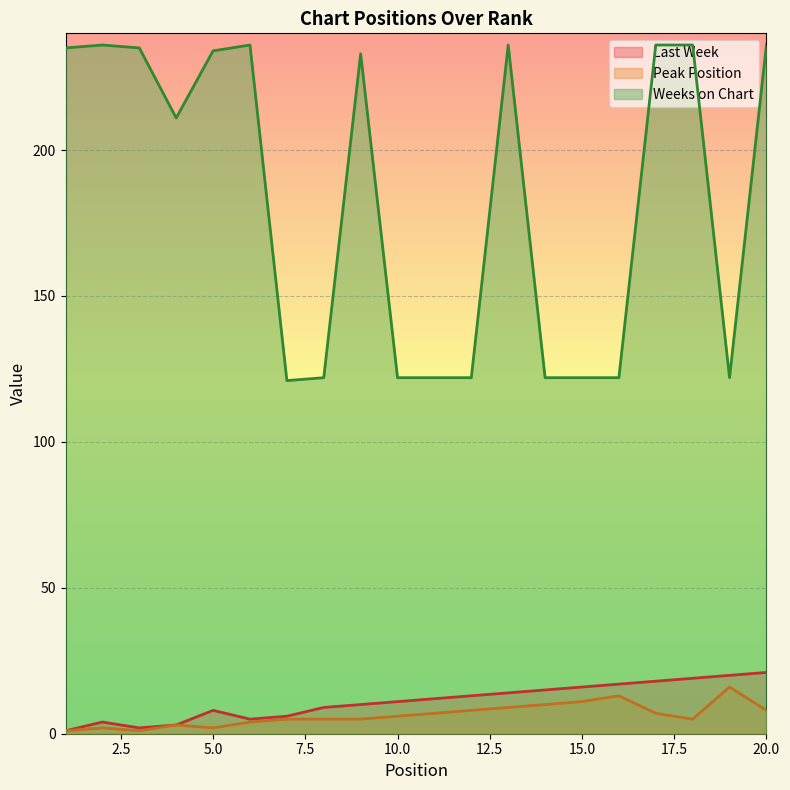

Reading left to right, transcribe all the data shown in this chart.

Last Week: 1	4	2	3	8	5	6	9	10	11	12	13	14	15	16	17	18	19	20	21
Peak Position: 1	2	1	3	2	4	5	5	5	6	7	8	9	10	11	13	7	5	16	8
Weeks on Chart: 235	236	235	211	234	236	121	122	233	122	122	122	236	122	122	122	236	236	122	236